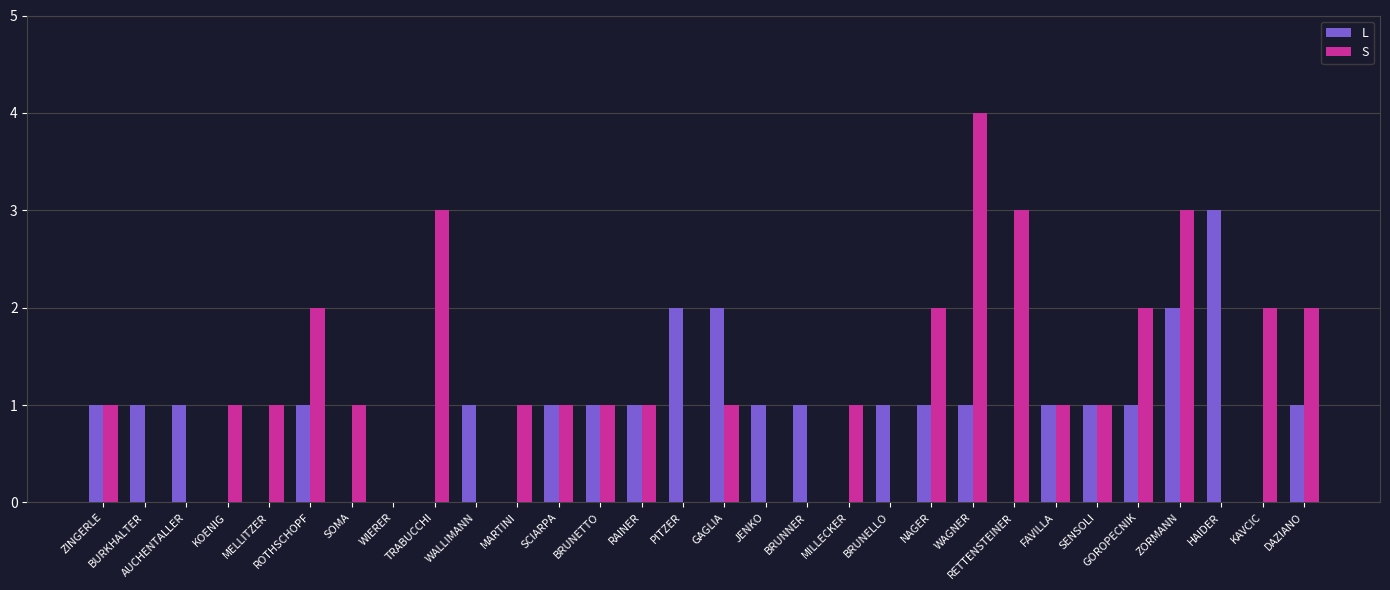

What is the maximum value for L?

3